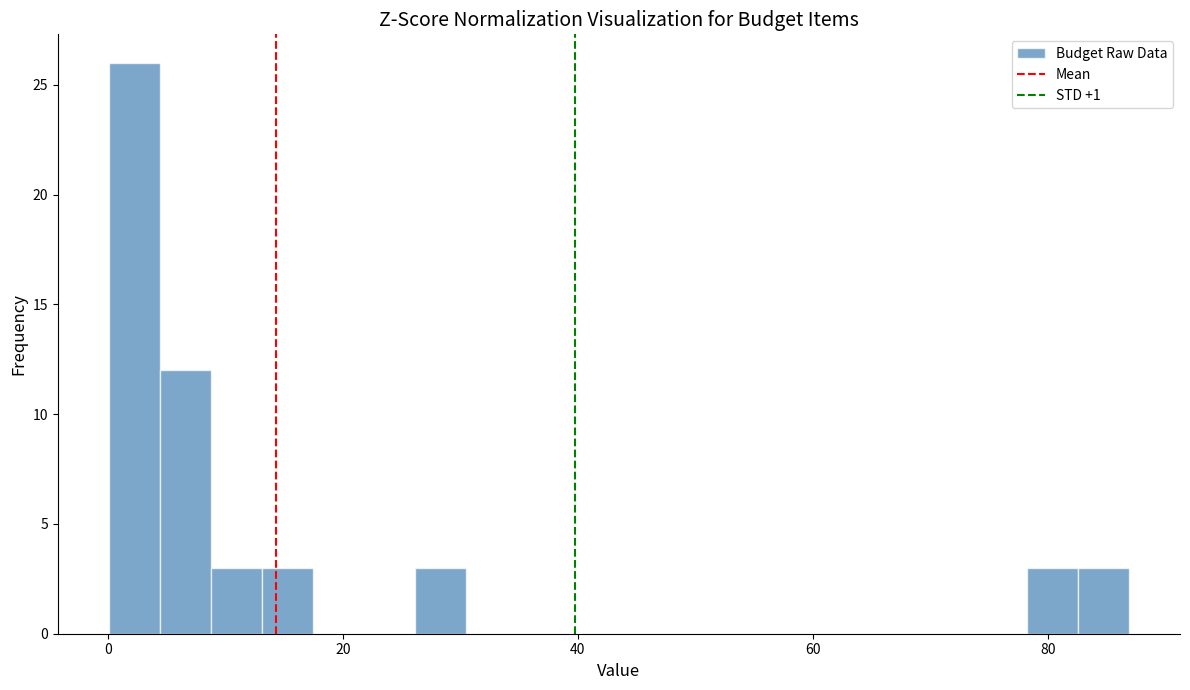

Read against the x-axis, roughly where is the centre of the tallest bar?

2